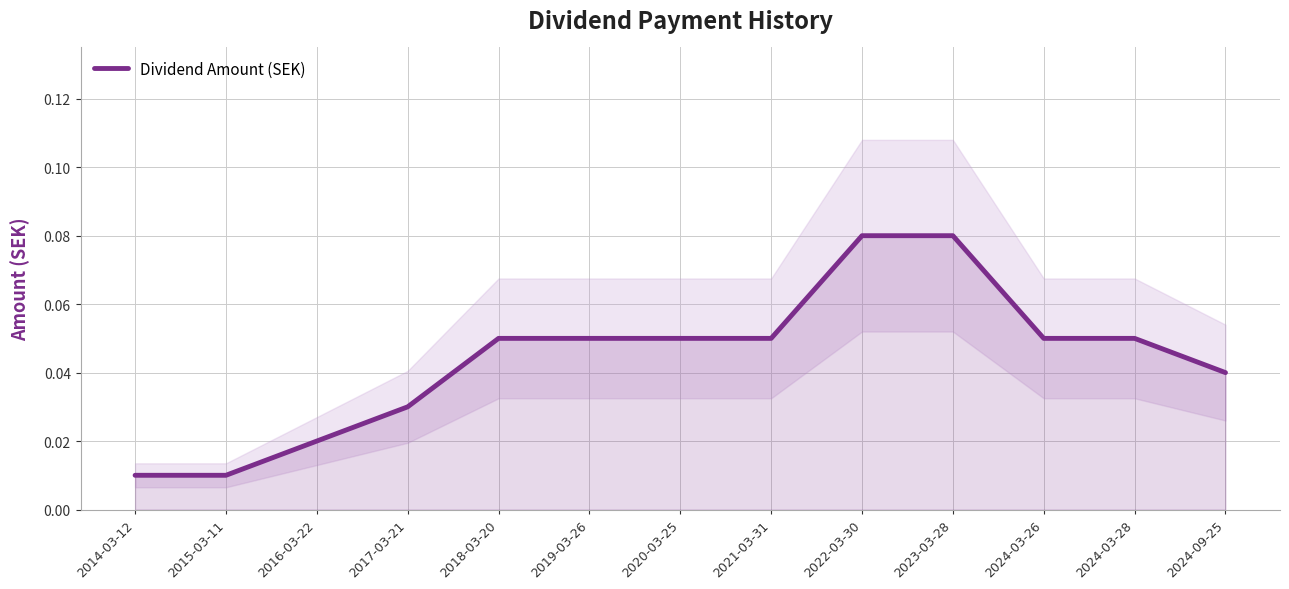

True or false: there are more than 2 points higher than both neighbors.

False